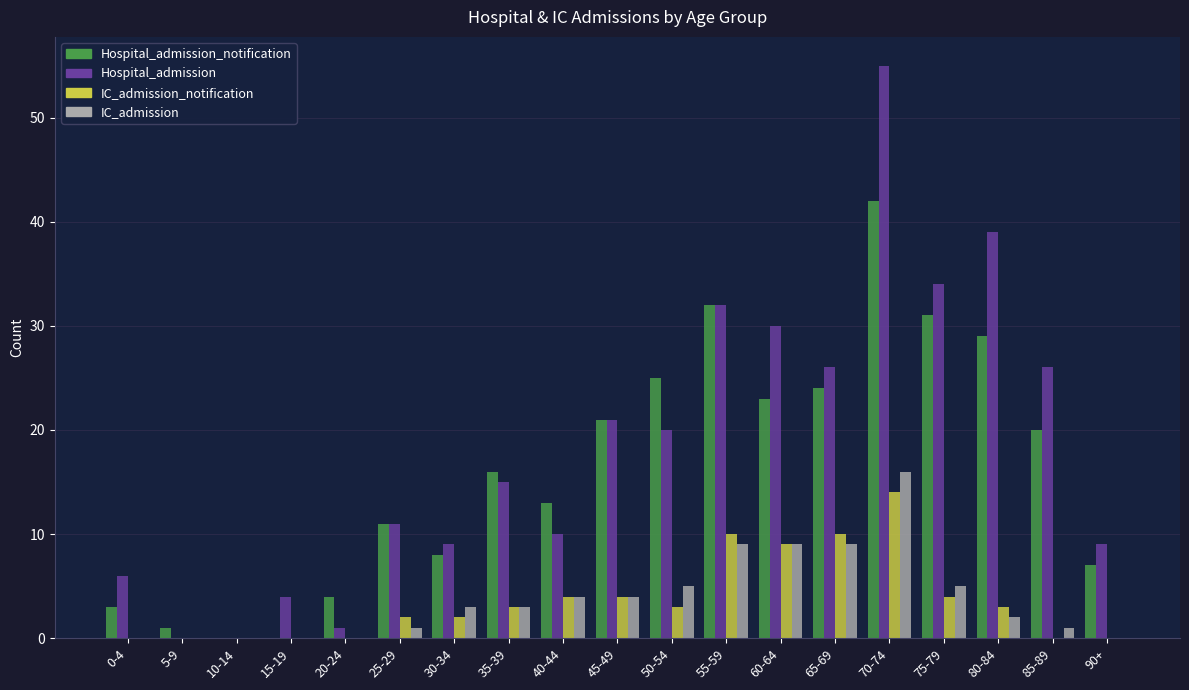

How many series are shown in this chart?

4